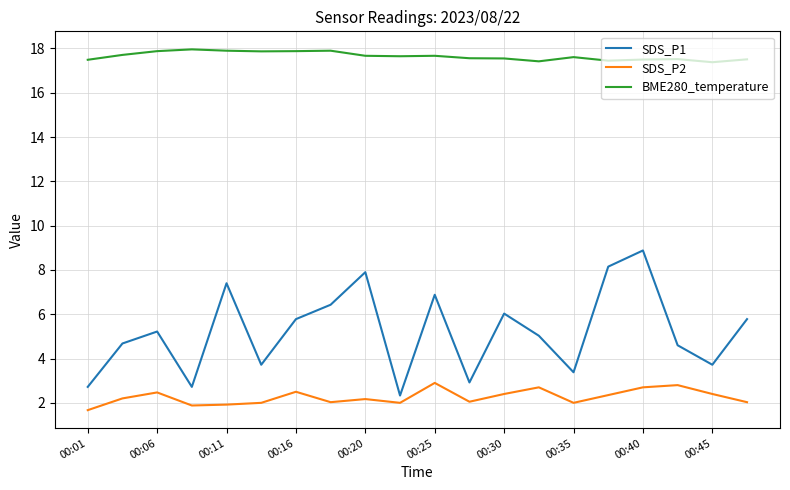

How many categories are shown in the chart?

20